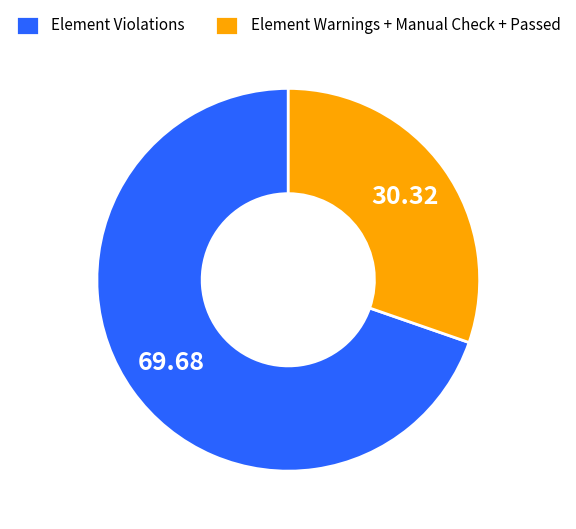

What is the largest slice in the pie chart?

Element Violations